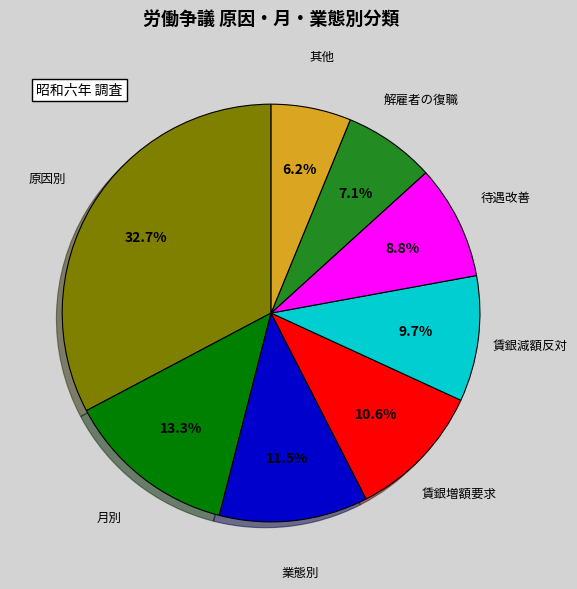

Is there a majority slice in this chart?

No